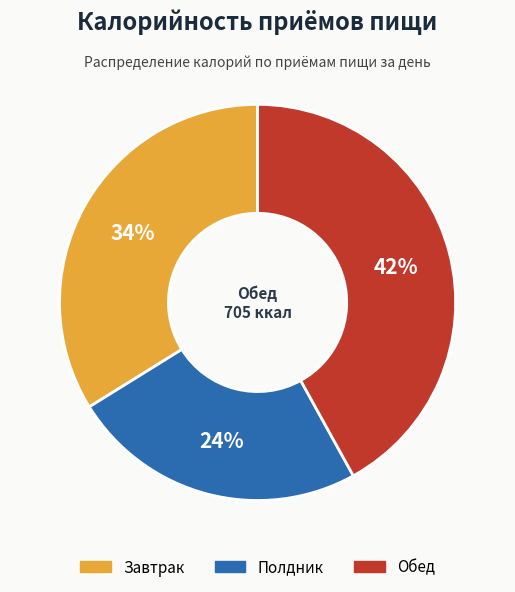

Which slice is the smallest?

Полдник